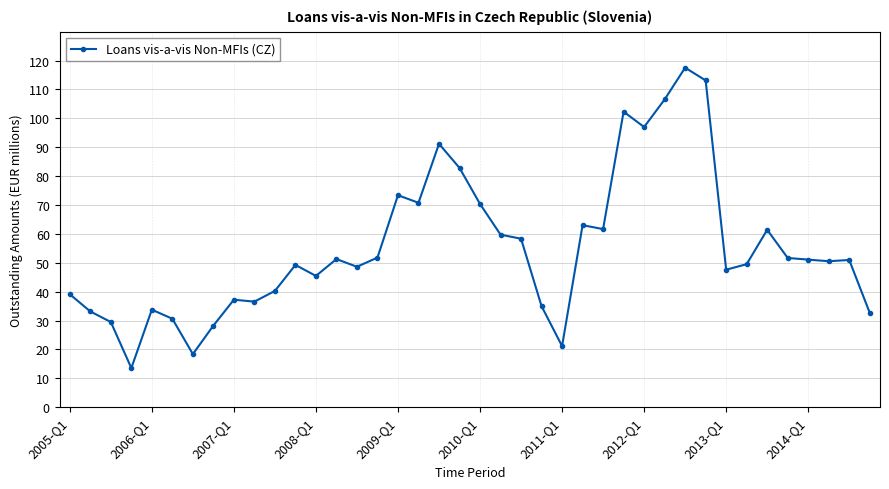

What is the minimum value shown in the chart?

13.5